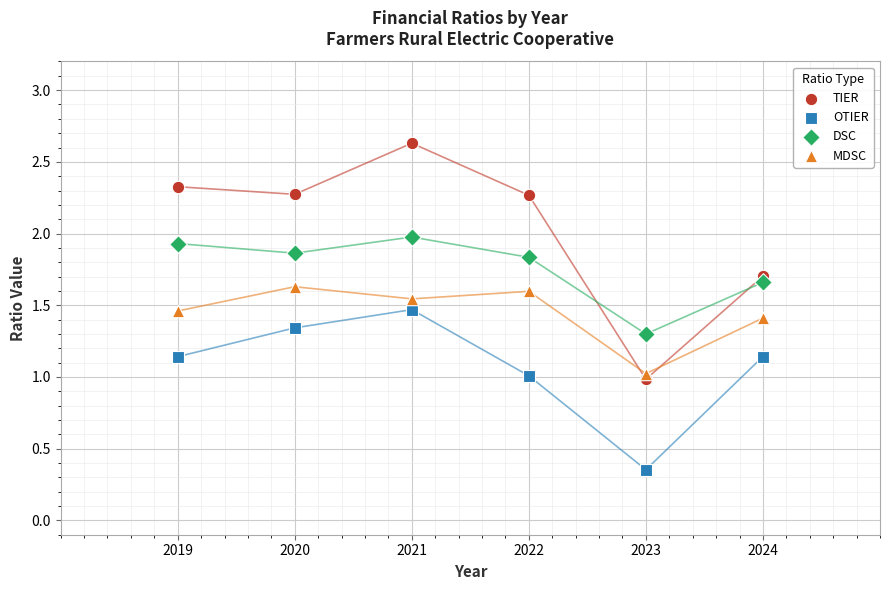

Across all data points, what is the range of X values (max minus min)?

5.0